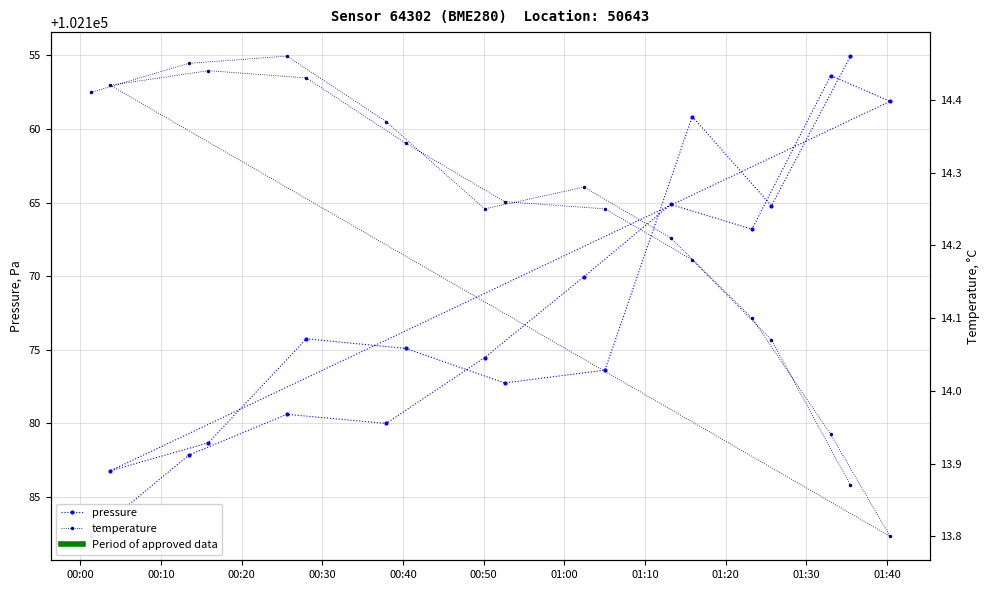

What is the label of the 11th point from the left?

01:40